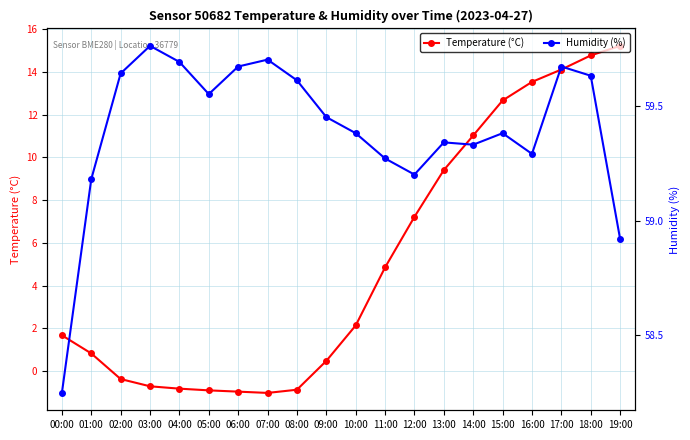

Which series has the widest spread of values?

Temperature (°C)